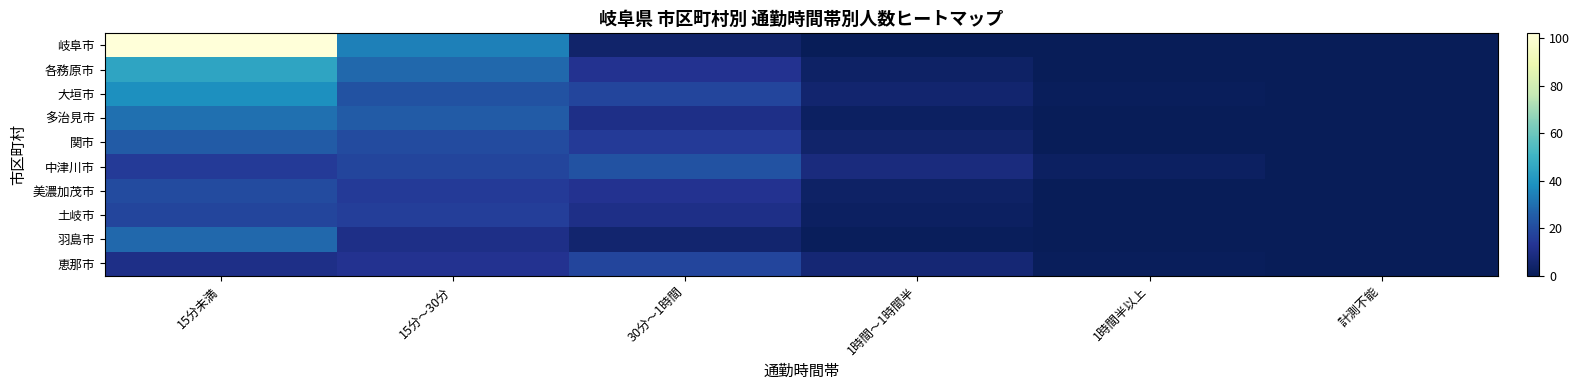

Which series has the largest total across all categories?

岐阜市